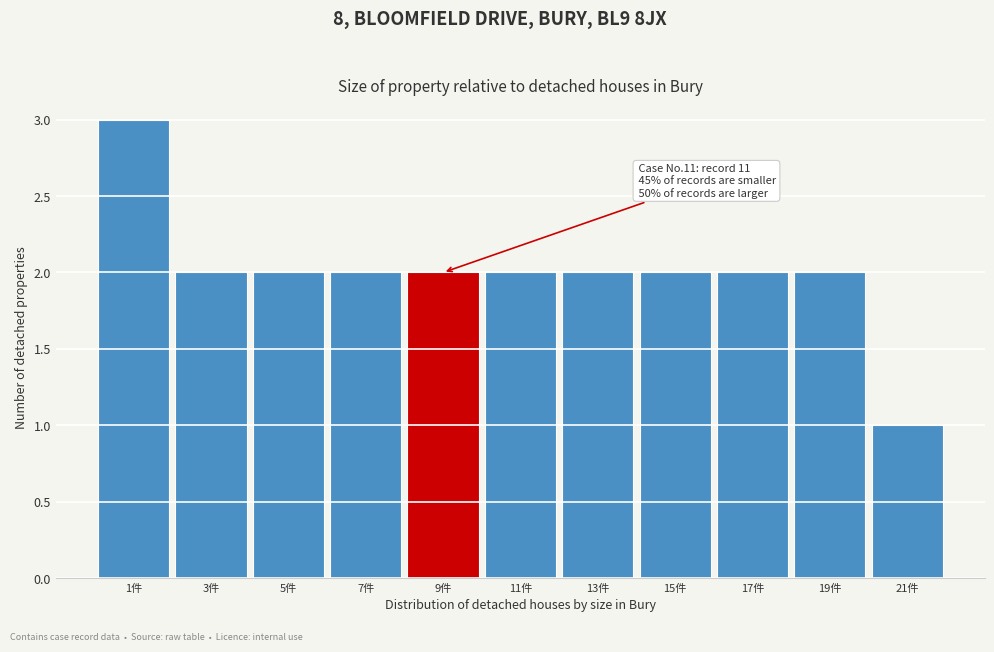

Reading right to left, transcribe all the data shown in this chart.

21件=1	19件=2	17件=2	15件=2	13件=2	11件=2	9件=2	7件=2	5件=2	3件=2	1件=3